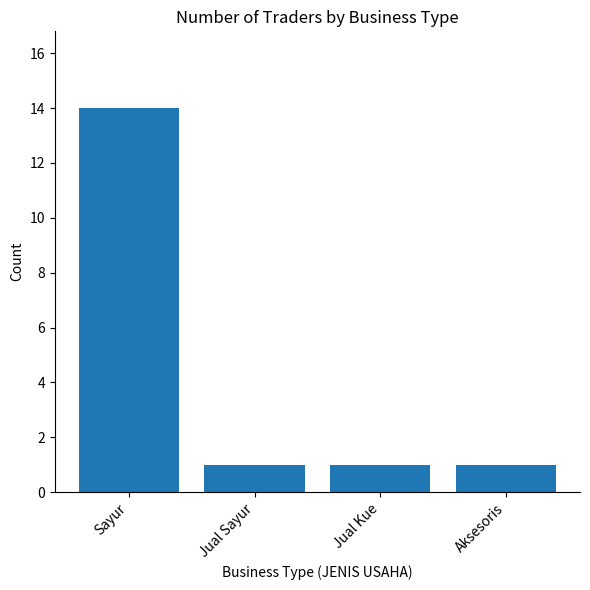

The chart shows a value of 1 at Aksesoris. True or false?

True